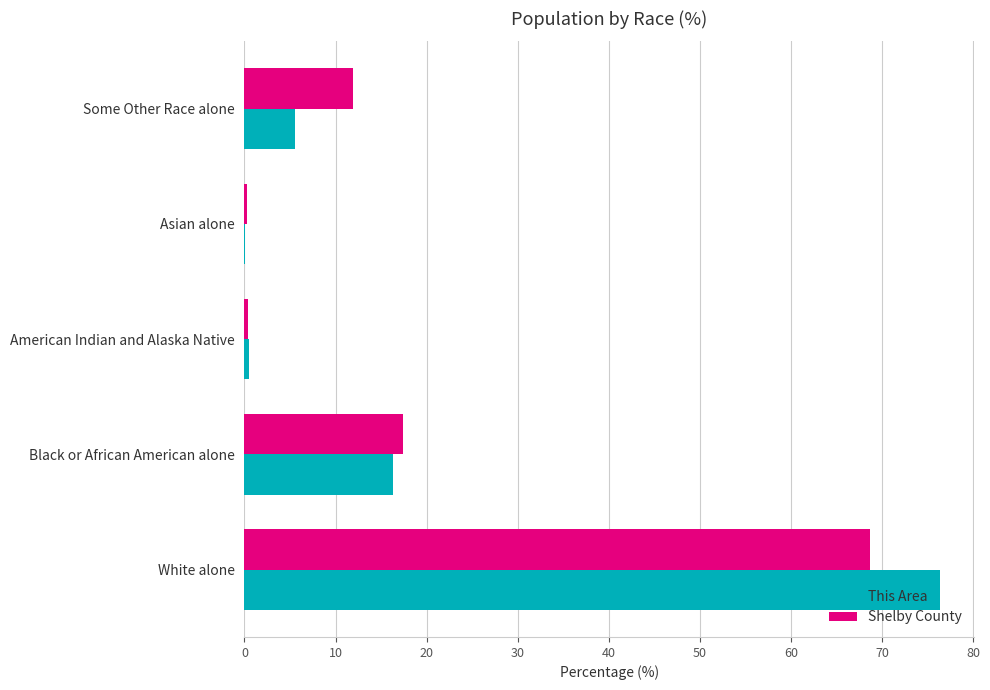

Which category has the highest value in the This Area series?

White alone